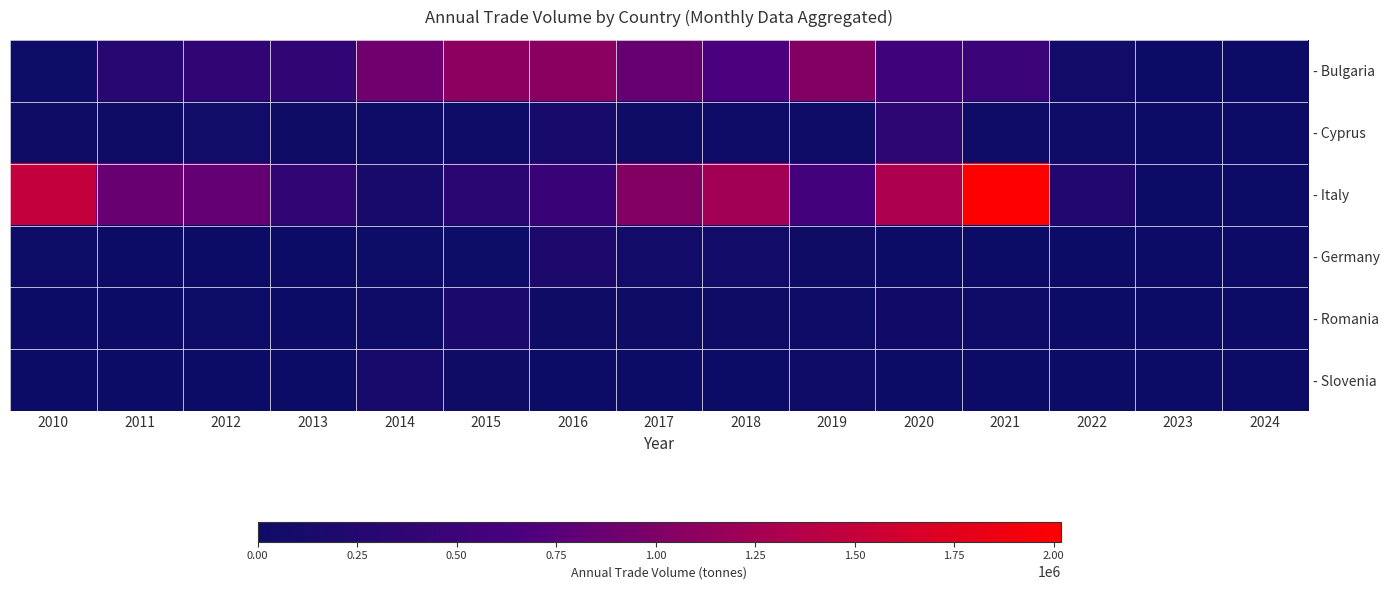

Which category has the lowest value across all series?

2023